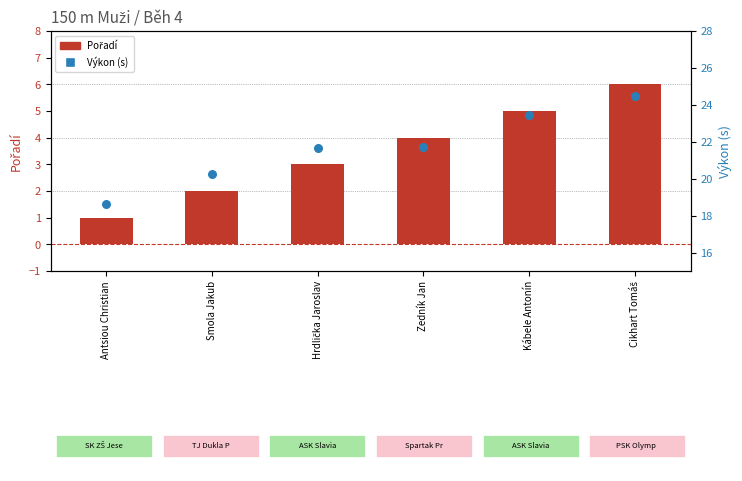

Which series contains the lowest Y value?

Pořadí